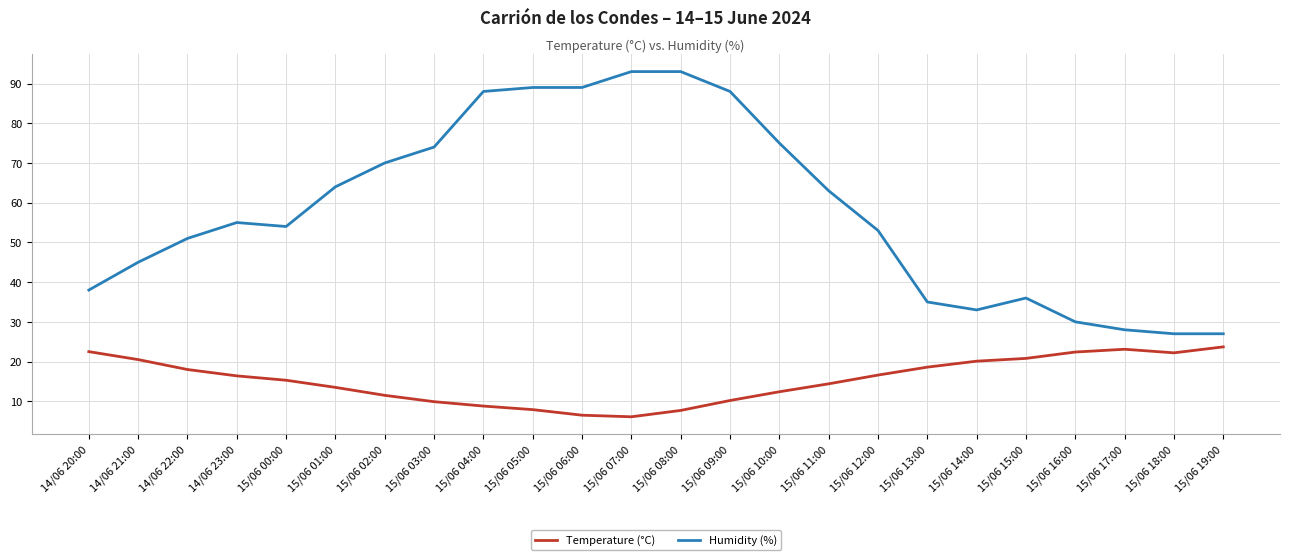

How many lines are shown in the chart?

2